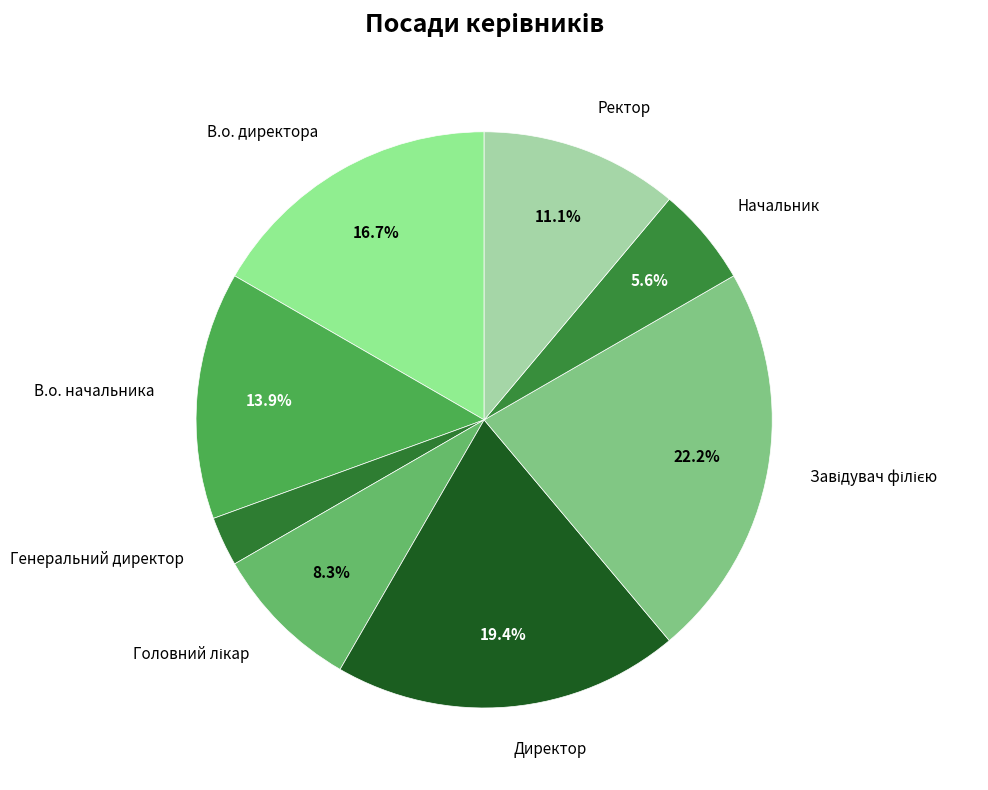

Which slice is the smallest?

Генеральний директор